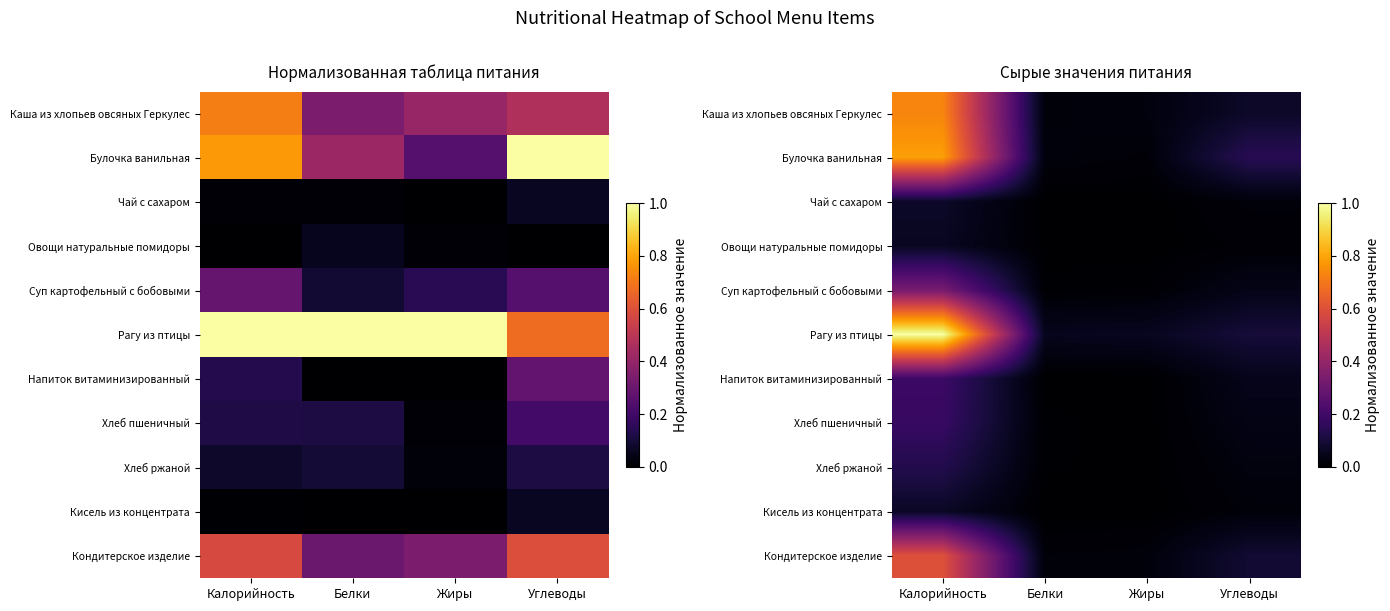

Where is Кисель из концентрата nearest to the value 0?

Белки